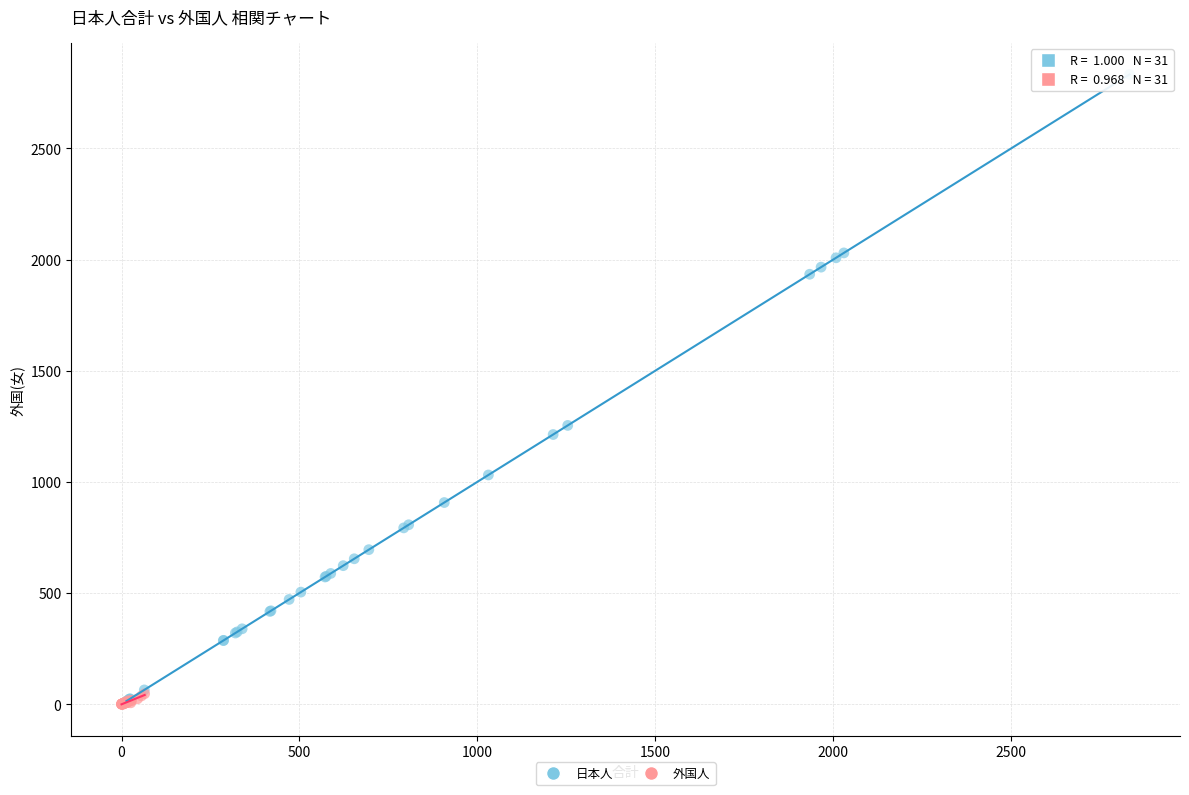

Which series contains the highest Y value?

日本人